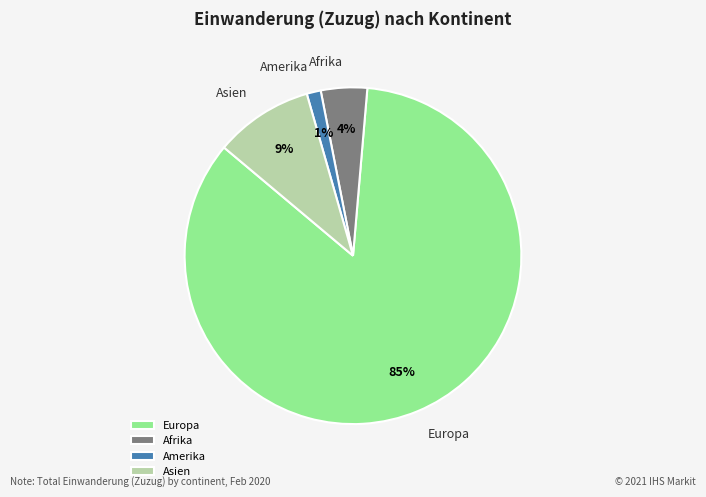

Between Amerika and Europa, which is larger?

Europa